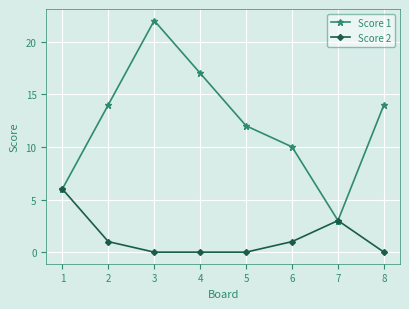

Which category has the highest value in the Score 1 series?

3